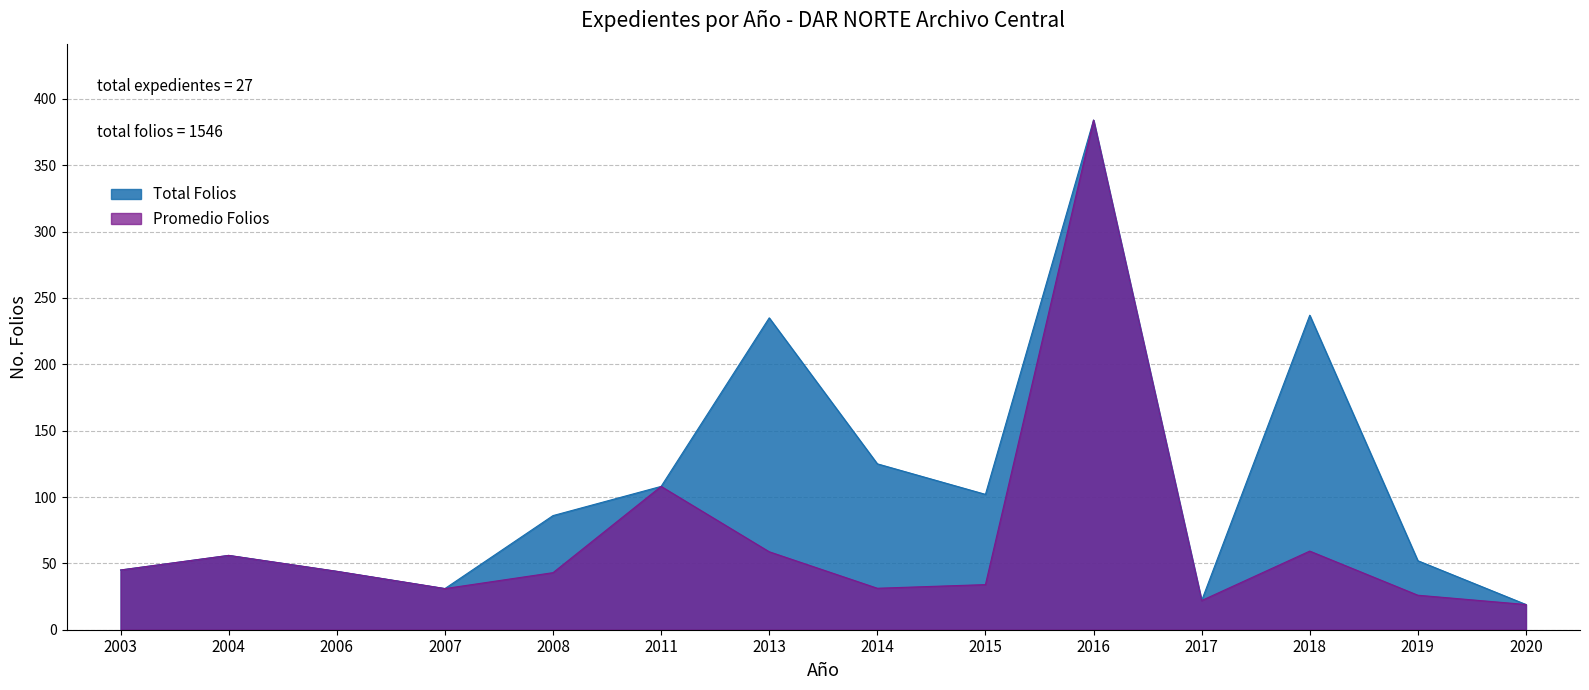

What is the value of the 2nd point from the left?

56.0